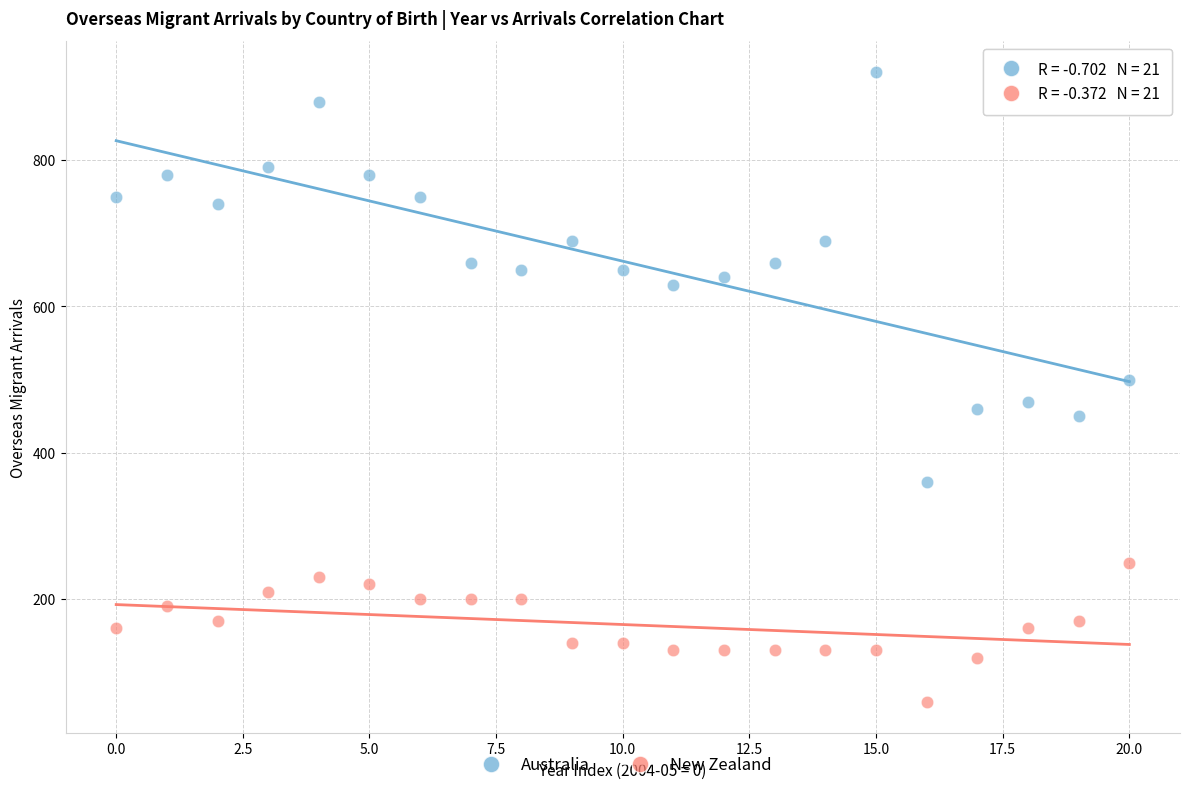

What are all the series names shown in the legend?

Australia, New Zealand